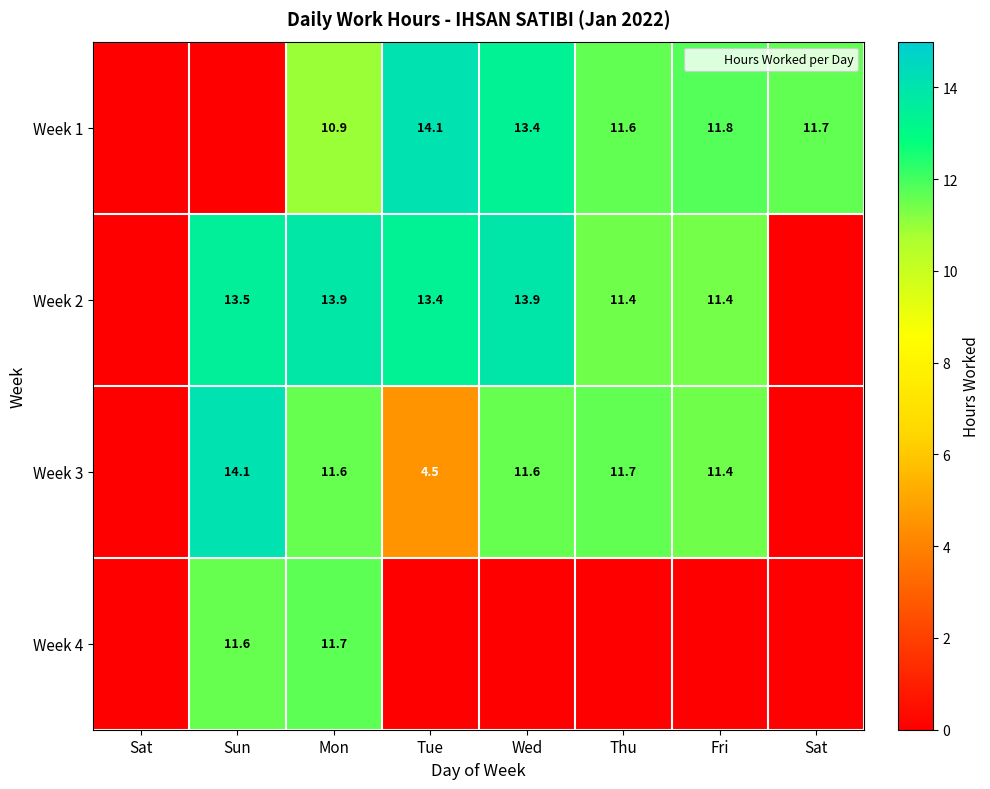

The value of Week 4 at Thu is -5.4. True or false?

False